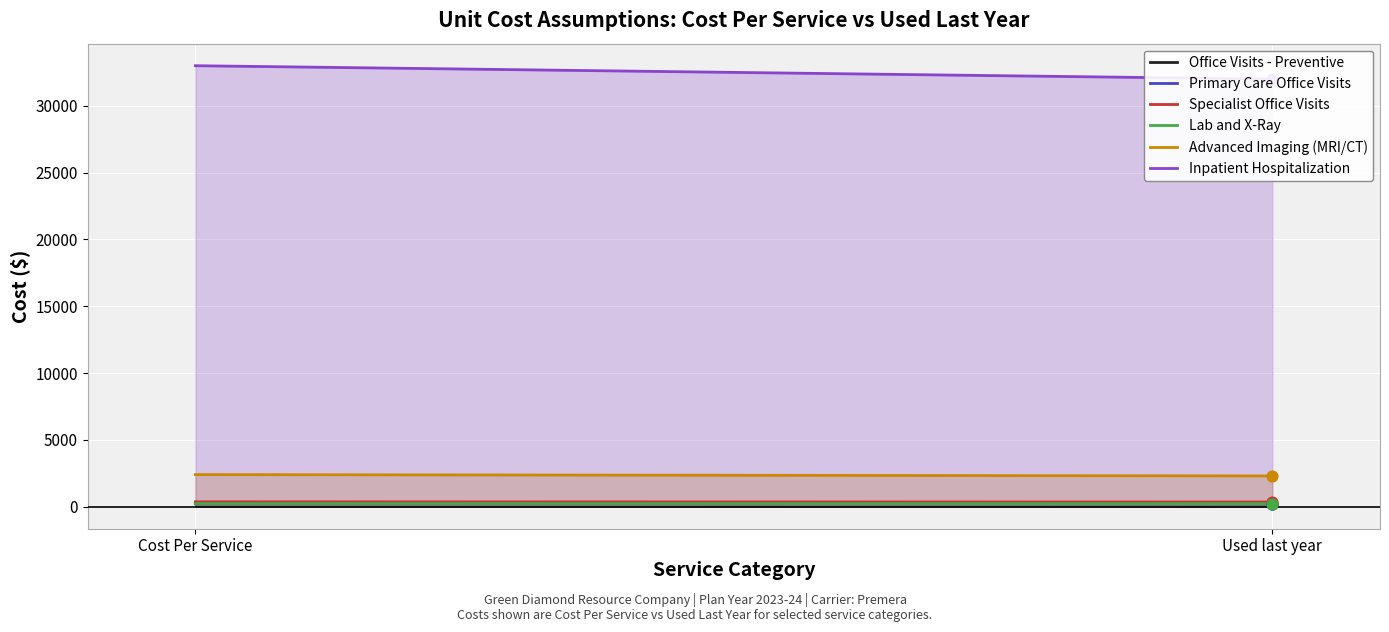

What are all the series names shown in the legend?

Office Visits - Preventive, Primary Care Office Visits, Specialist Office Visits, Lab and X-Ray, Advanced Imaging (MRI/CT), Inpatient Hospitalization